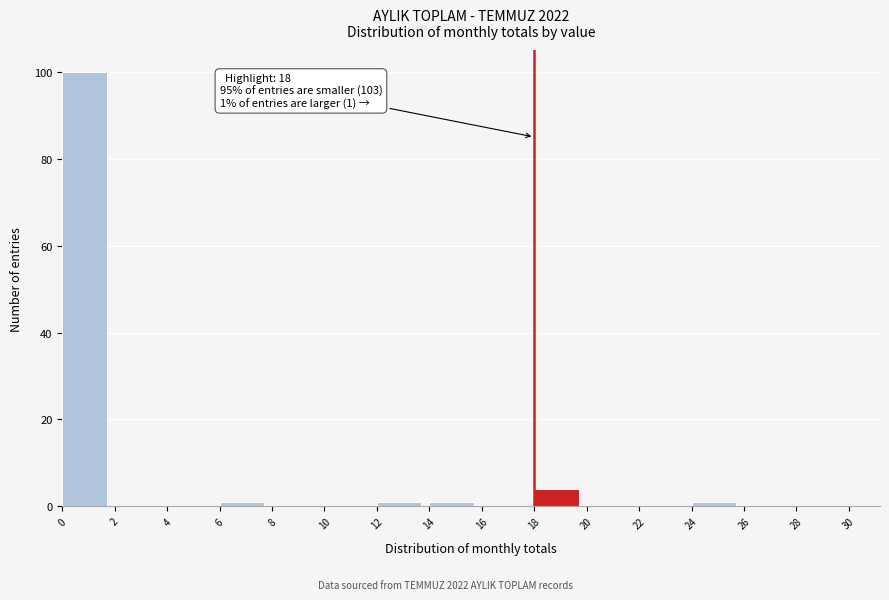

Over which range of the x-axis is the bar tallest?

0 to 2